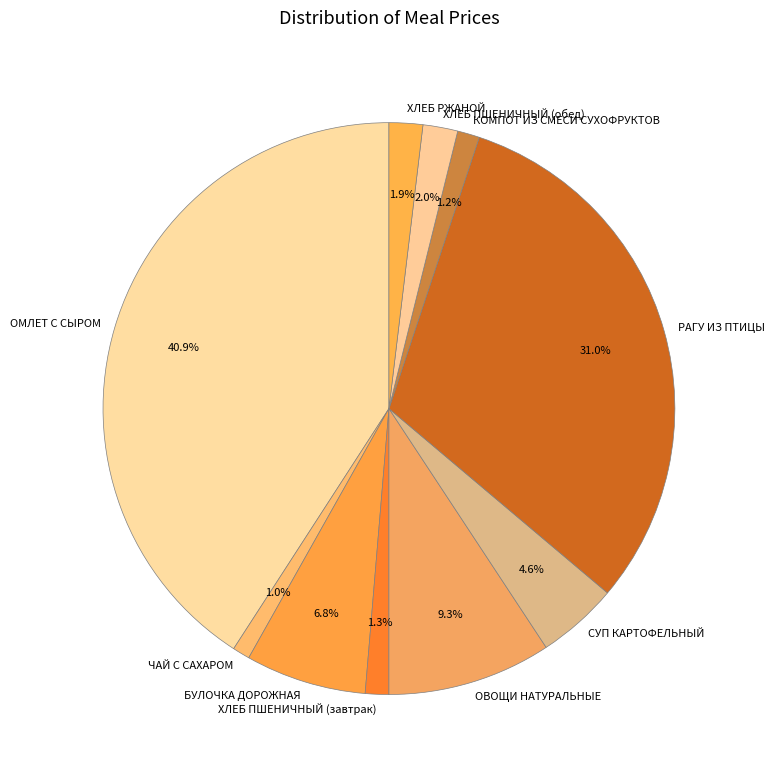

Count the number of slices in the pie.

10